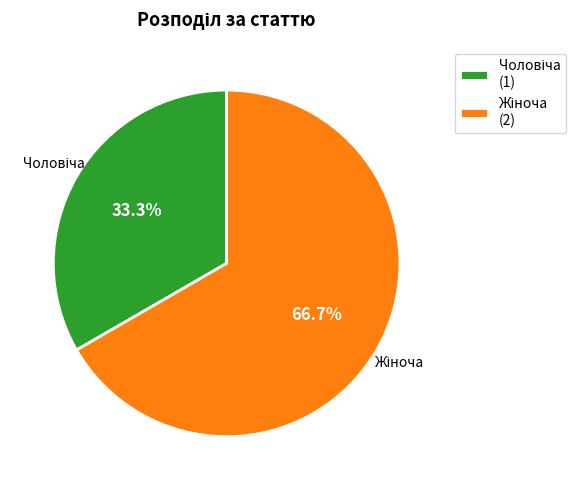

Is there a majority slice in this chart?

Yes